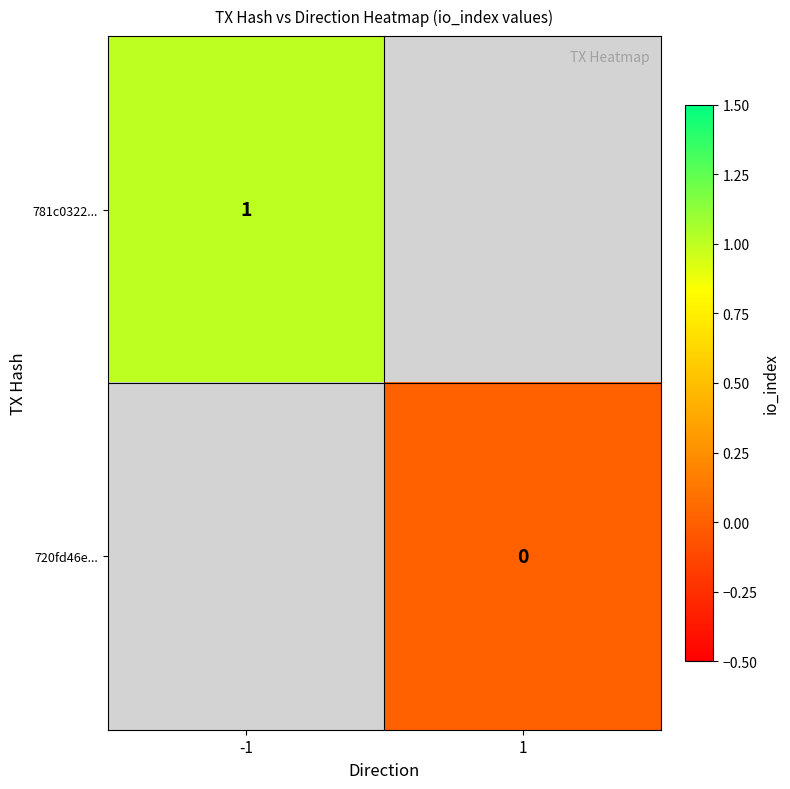

The 781c0322... series shows 1 at -1. True or false?

True